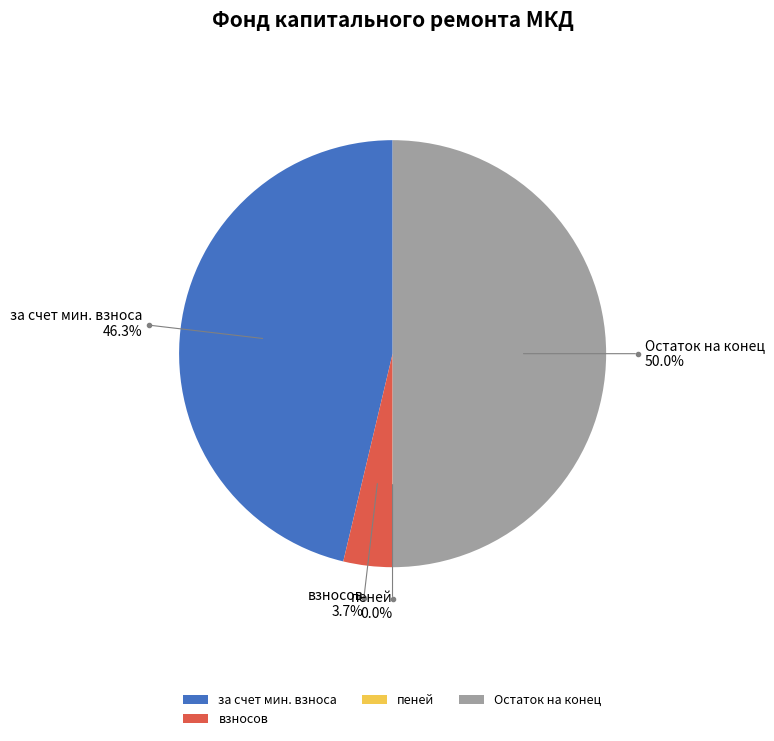

Which slice is the largest?

Остаток на конец